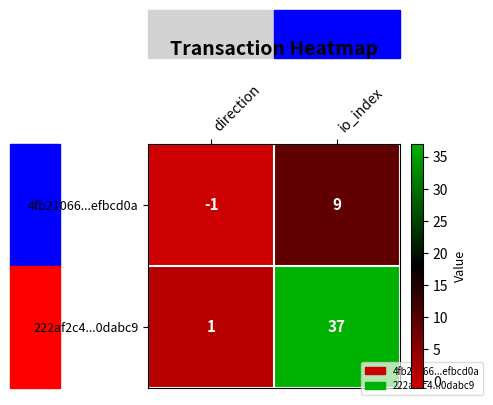

What is the difference between the maximum and minimum values in the 222af2c4...0dabc9 series?

36